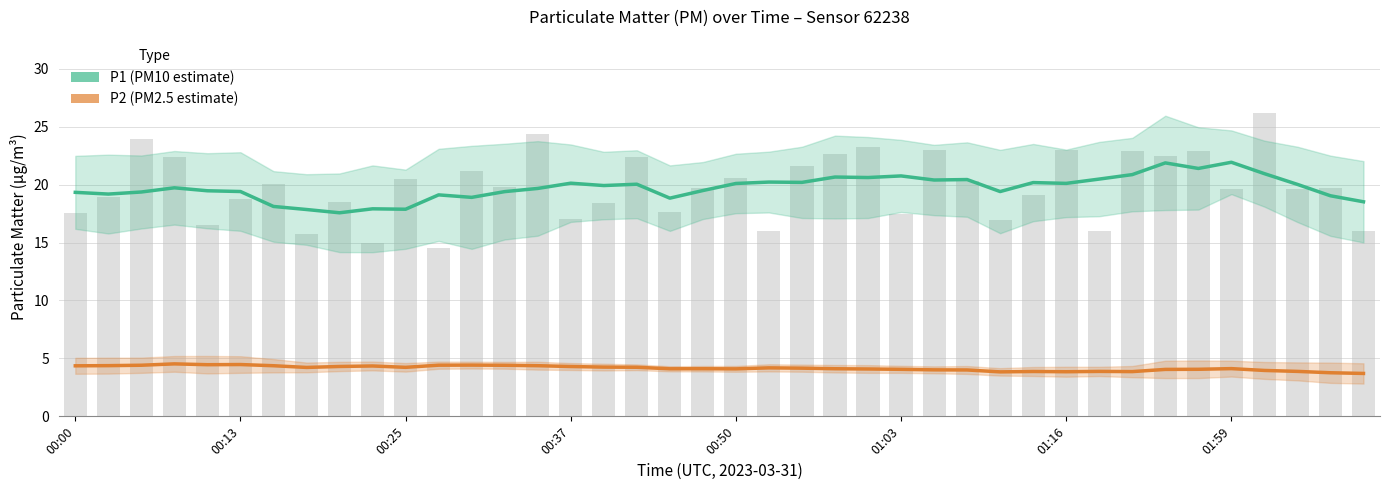

The P1 (PM10 estimate) series shows 19.5 at 00:50. True or false?

True